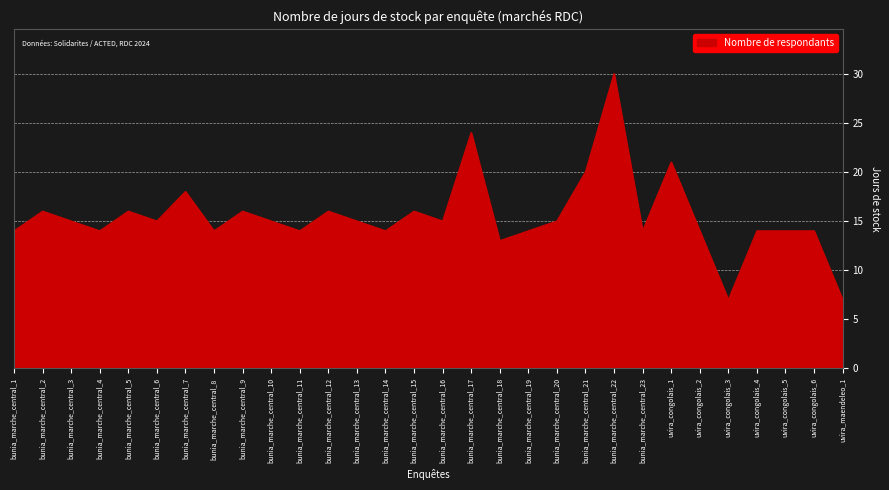

What is the sum of all values?

464